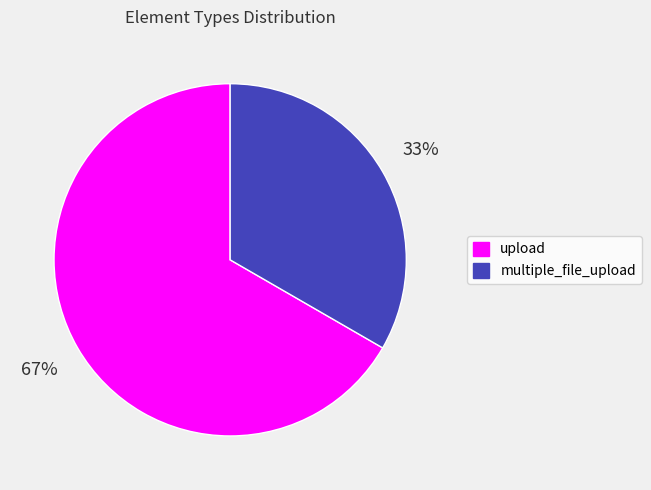

To the nearest percent, what is the average slice percentage?

50%